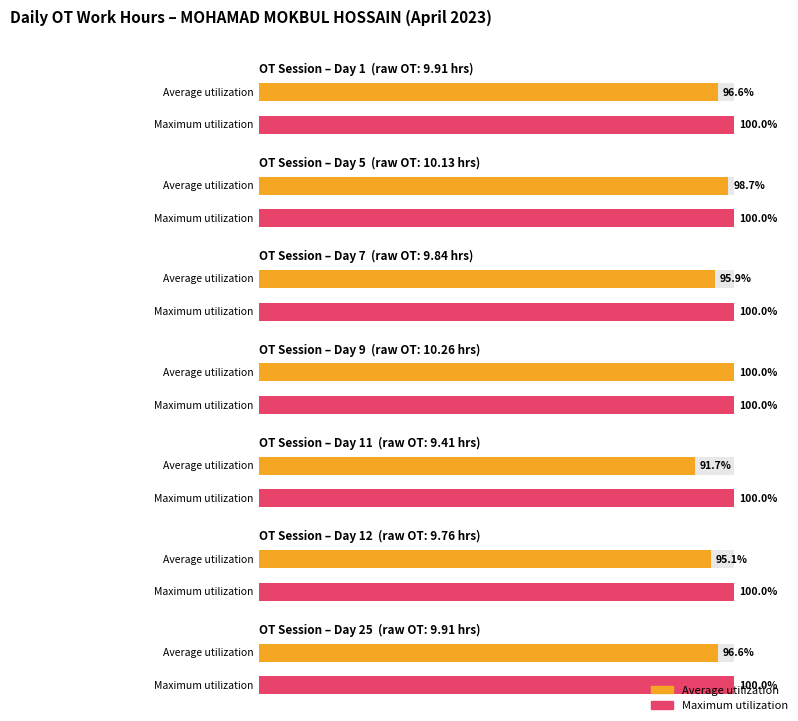

Count the Average utilization values in the range 9 to 10.

5